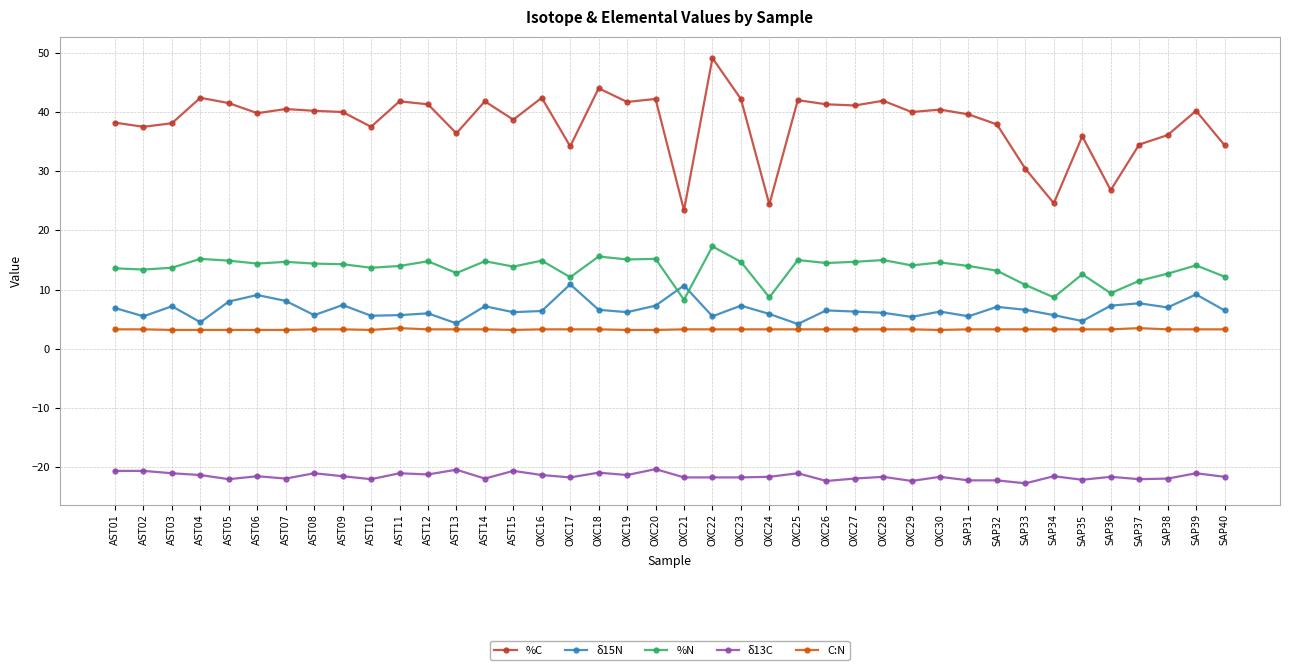

What is the maximum value shown in the chart?

49.1